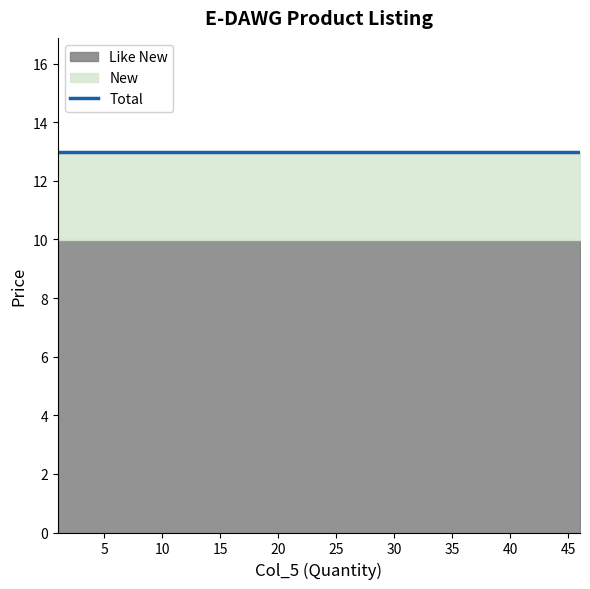

Is the value of Like New at 110 greater than the value of New at 110?

No